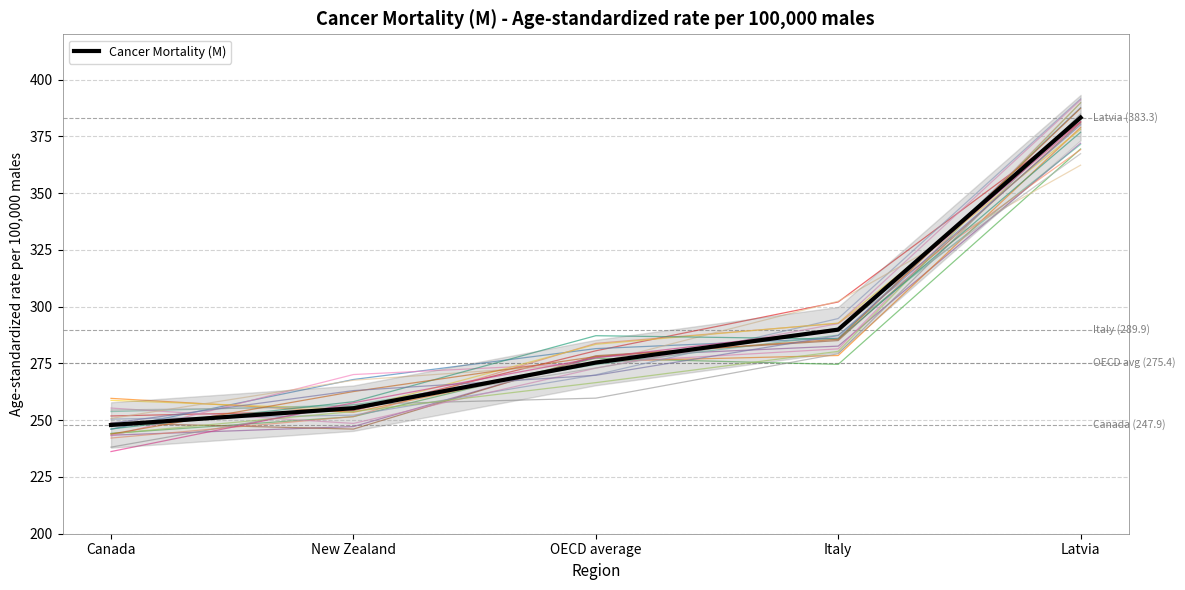

Approximately how many times larger is the value at Latvia compared to New Zealand?

1.5